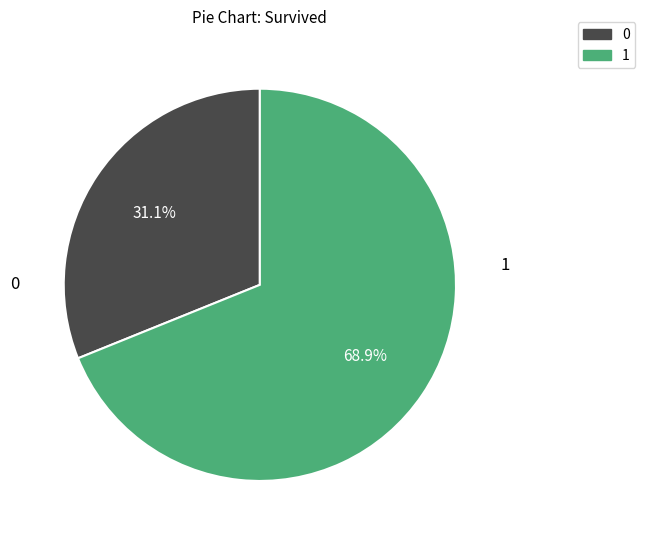

Does any single category account for the majority?

Yes